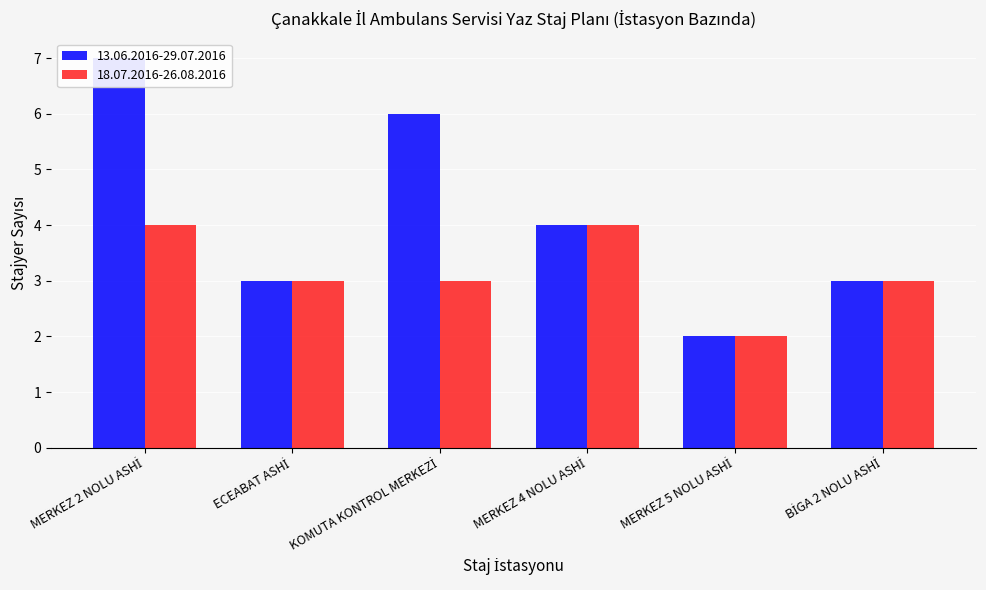

Between KOMUTA KONTROL MERKEZİ and BİGA 2 NOLU ASHİ, which series saw the biggest shift?

13.06.2016-29.07.2016